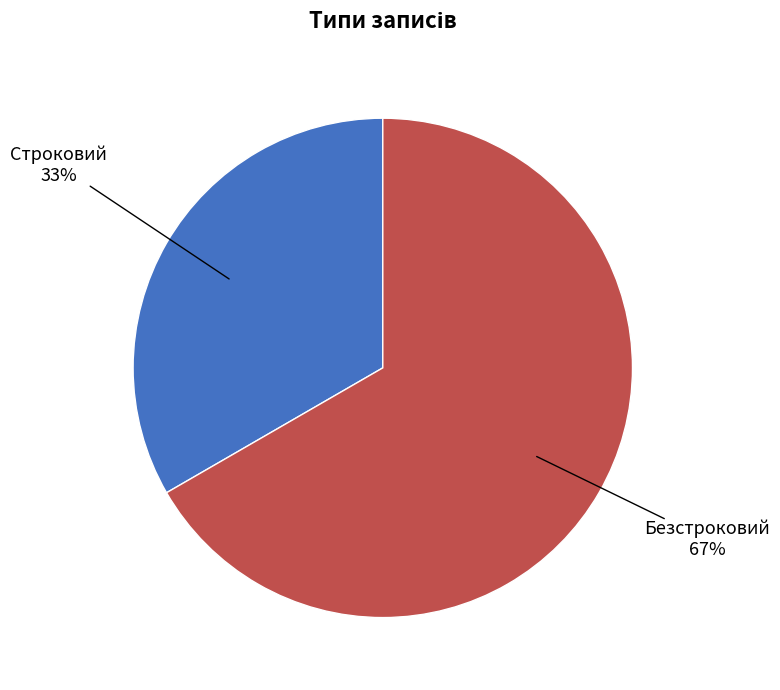

Does any single category account for the majority?

Yes